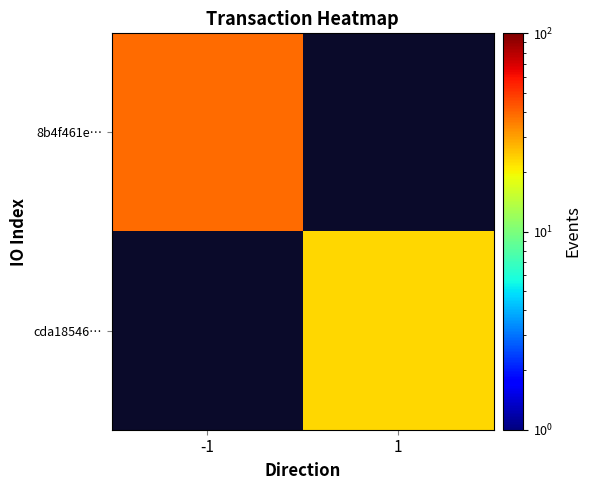

Reading left to right, list all the values displayed in this chart.

8b4f461e…: -1=39	1=0
cda18546…: -1=0	1=23